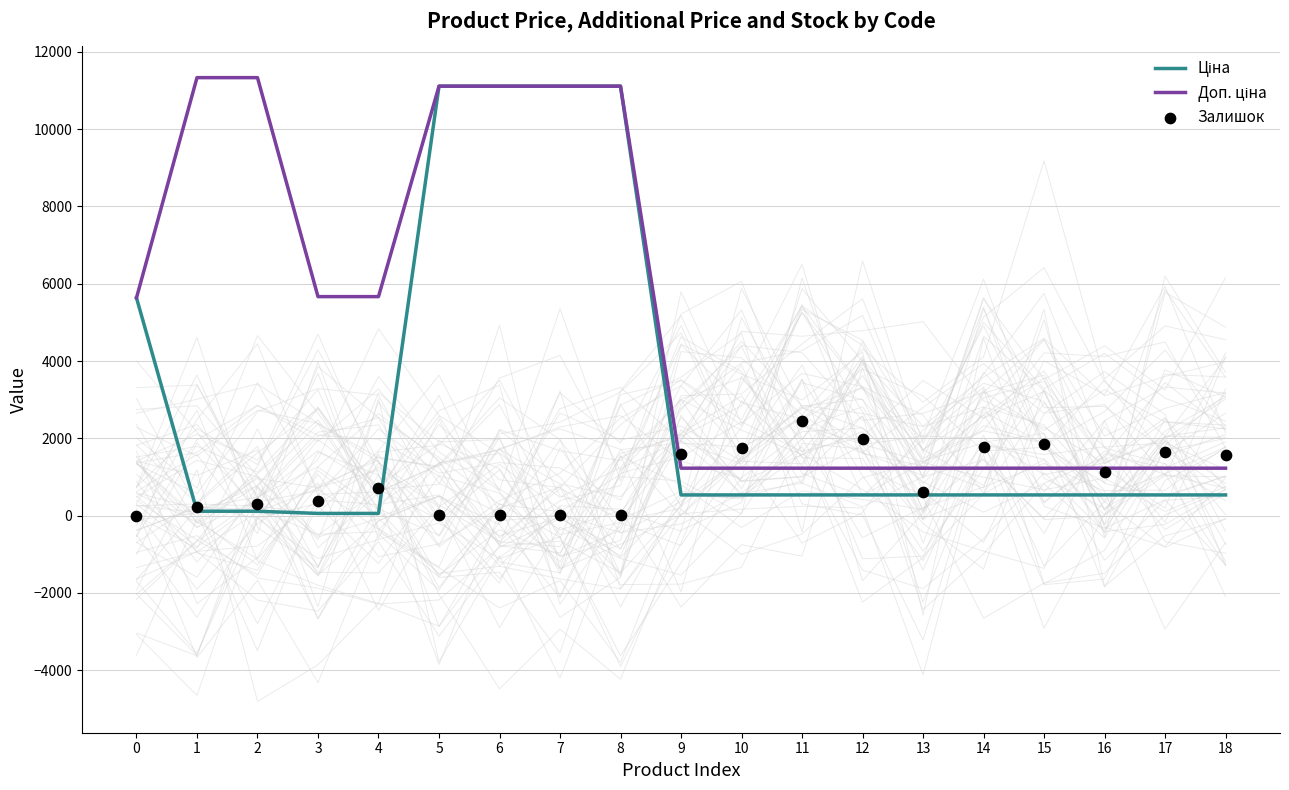

Which series has the largest total across all categories?

Доп. ціна